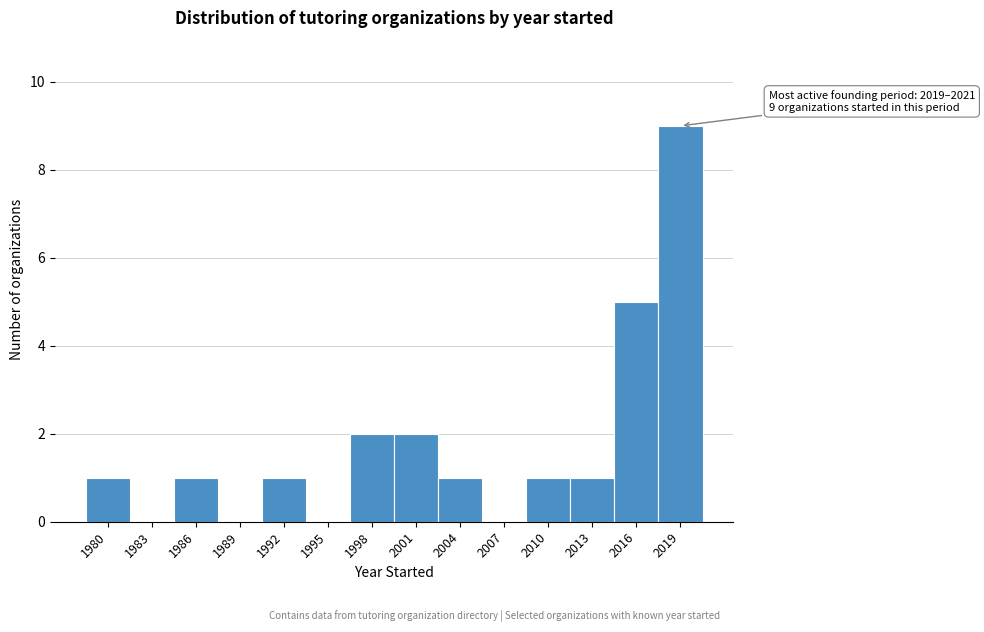

Reading left to right, transcribe all the data shown in this chart.

1980=1	1983=0	1986=1	1989=0	1992=1	1995=0	1998=2	2001=2	2004=1	2007=0	2010=1	2013=1	2016=5	2019=9